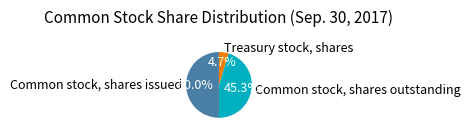

Which slice is the smallest?

Treasury stock, shares